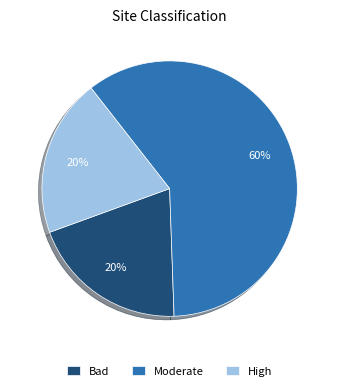

Is there any slice that represents more than half of the pie?

Yes